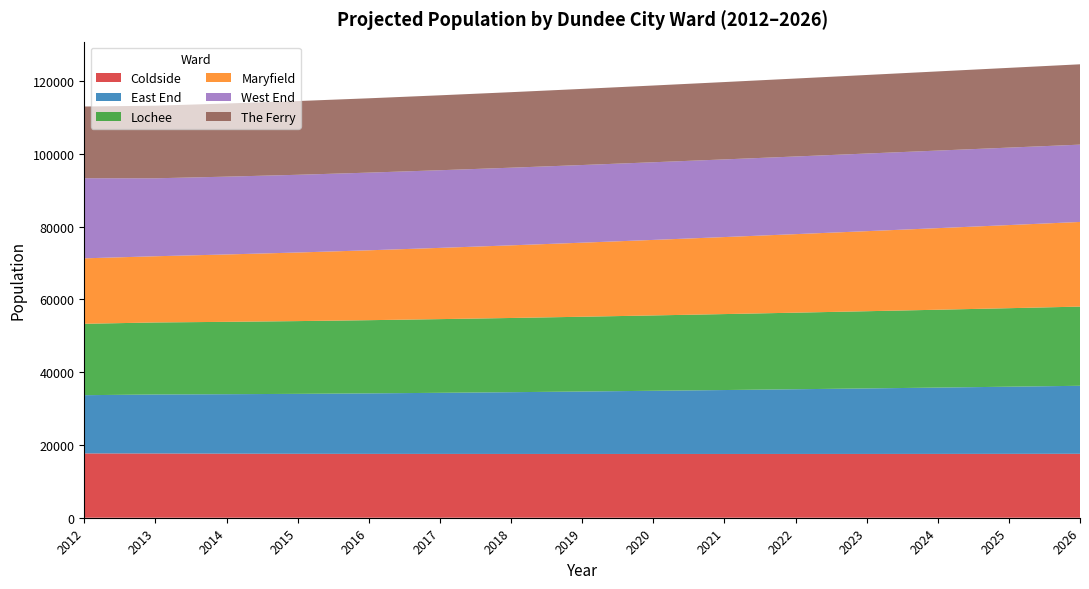

Reading left to right, extract all data points from this chart.

Coldside: 2012=17666.0	2013=17649.6	2014=17603.0	2015=17564.8	2016=17543.2	2017=17533.3	2018=17523.7	2019=17521.8	2020=17521.3	2021=17518.9	2022=17522.5	2023=17525.9	2024=17533.9	2025=17549.6	2026=17568.2
East End: 2012=16004.0	2013=16208.6	2014=16334.8	2015=16470.3	2016=16622.0	2017=16788.4	2018=16968.7	2019=17158.0	2020=17357.8	2021=17564.6	2022=17778.9	2023=17998.6	2024=18223.2	2025=18450.5	2026=18683.7
Lochee: 2012=19614.0	2013=19791.8	2014=19882.9	2015=19987.7	2016=20109.9	2017=20245.8	2018=20388.6	2019=20541.2	2020=20701.9	2021=20868.1	2022=21038.3	2023=21212.6	2024=21388.8	2025=21569.8	2026=21755.2
Maryfield: 2012=17983.0	2013=18188.5	2014=18509.3	2015=18844.3	2016=19199.2	2017=19570.4	2018=19952.8	2019=20345.5	2020=20746.6	2021=21158.3	2022=21572.2	2023=21991.8	2024=22413.8	2025=22834.1	2026=23255.9
West End: 2012=22015.0	2013=21419.2	2014=21378.3	2015=21353.2	2016=21341.1	2017=21334.3	2018=21334.3	2019=21335.2	2020=21336.4	2021=21337.6	2022=21336.3	2023=21330.5	2024=21313.7	2025=21283.5	2026=21241.0
The Ferry: 2012=19698.0	2013=19940.4	2014=20098.8	2015=20256.8	2016=20421.4	2017=20586.6	2018=20749.6	2019=20915.7	2020=21082.3	2021=21250.0	2022=21415.8	2023=21582.2	2024=21748.2	2025=21912.7	2026=22074.3